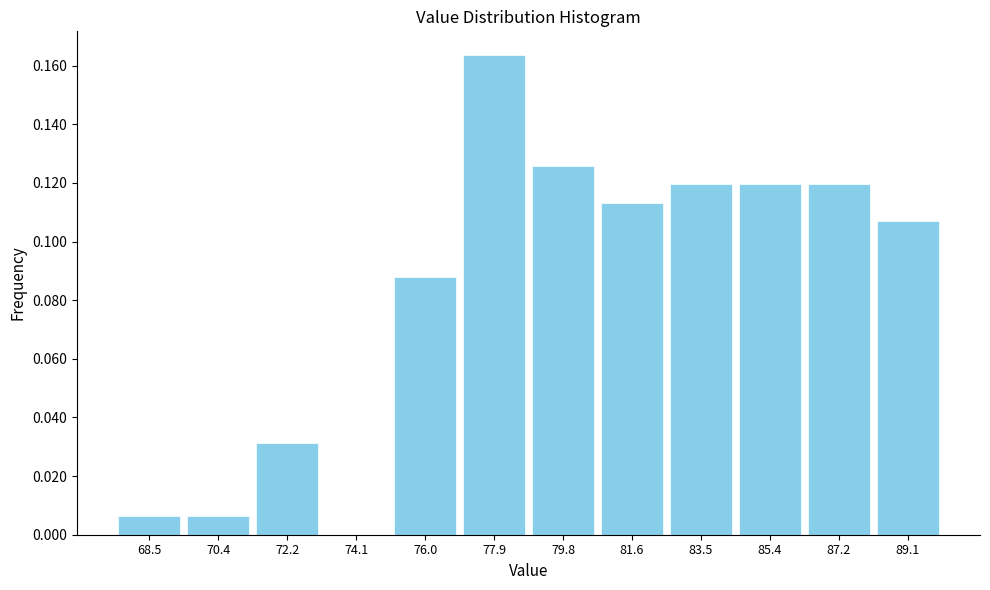

At which category does the chart reach its peak across all series?

77.9